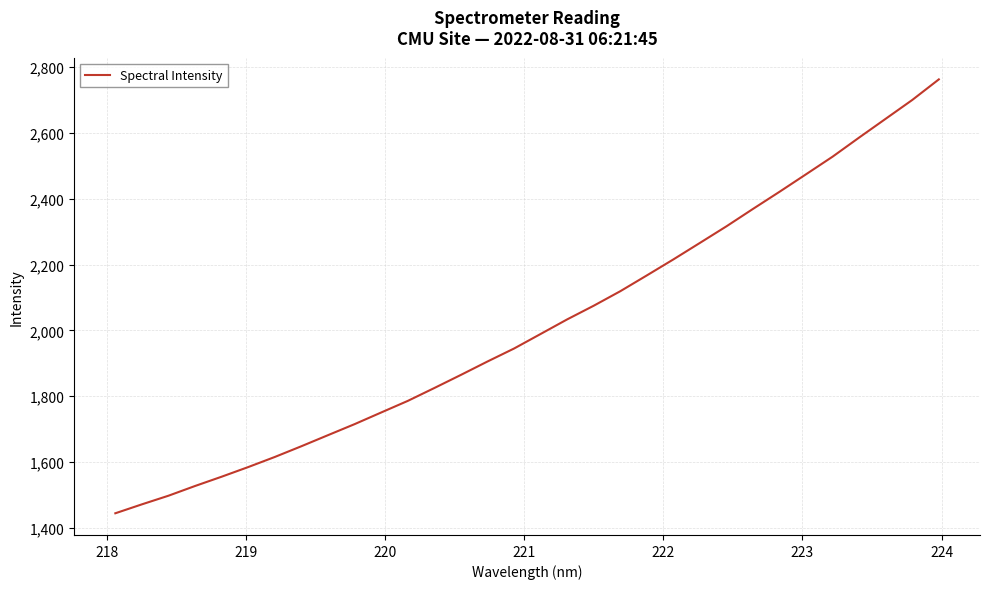

What is the smallest value displayed?

1444.4